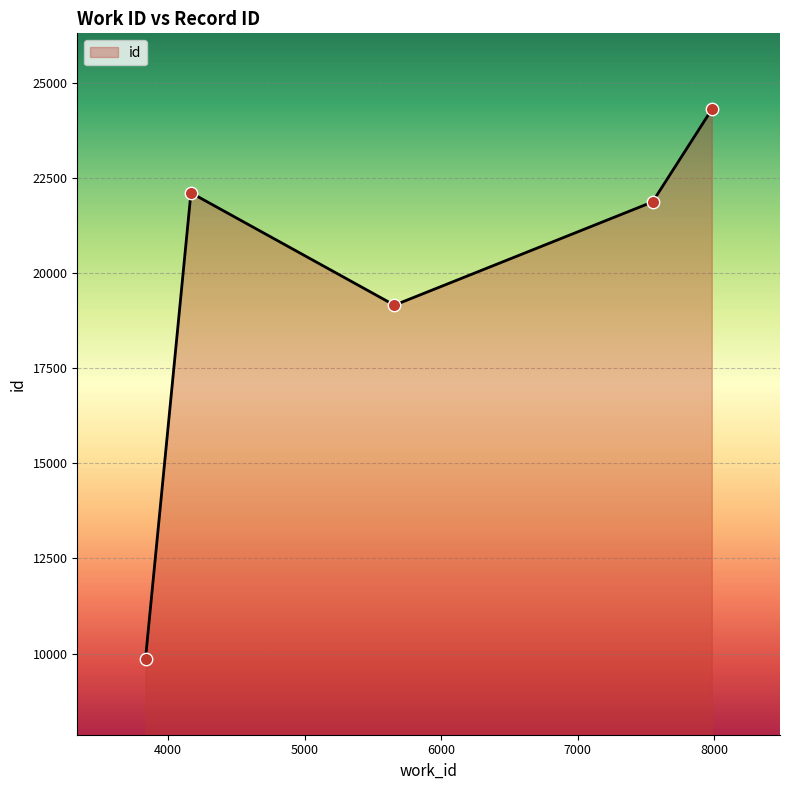

What is the maximum value shown in the chart?

24297